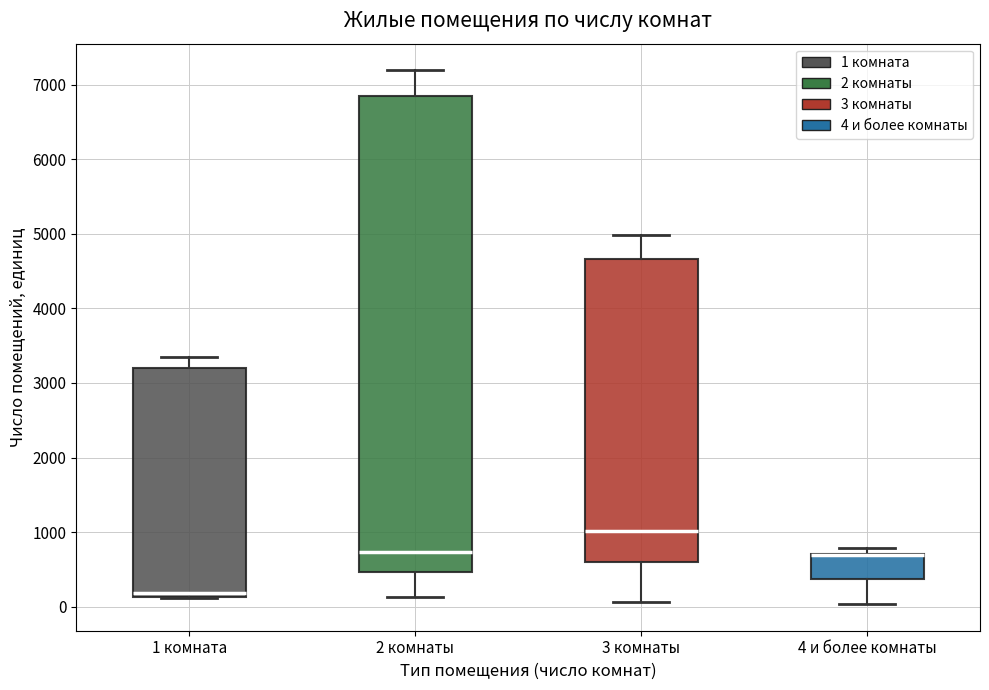

Which box is the tallest, from its lower edge to its upper edge?

2 комнаты